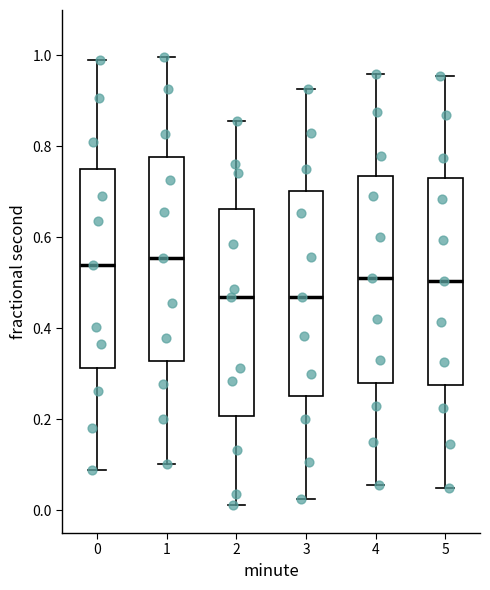

Reading left to right, read every box against the y-axis: the position of its median line, the range the box covers, and the ends of its whiskers. The values are not printed on the chart, so give them approximately, as read against the axis.

0: median 0.54, box 0.32 to 0.74, whiskers 0.08 to 1.00
1: median 0.56, box 0.32 to 0.78, whiskers 0.10 to 1.00
2: median 0.46, box 0.20 to 0.66, whiskers 0.02 to 0.86
3: median 0.48, box 0.26 to 0.70, whiskers 0.02 to 0.92
4: median 0.52, box 0.28 to 0.74, whiskers 0.06 to 0.96
5: median 0.50, box 0.28 to 0.74, whiskers 0.06 to 0.96